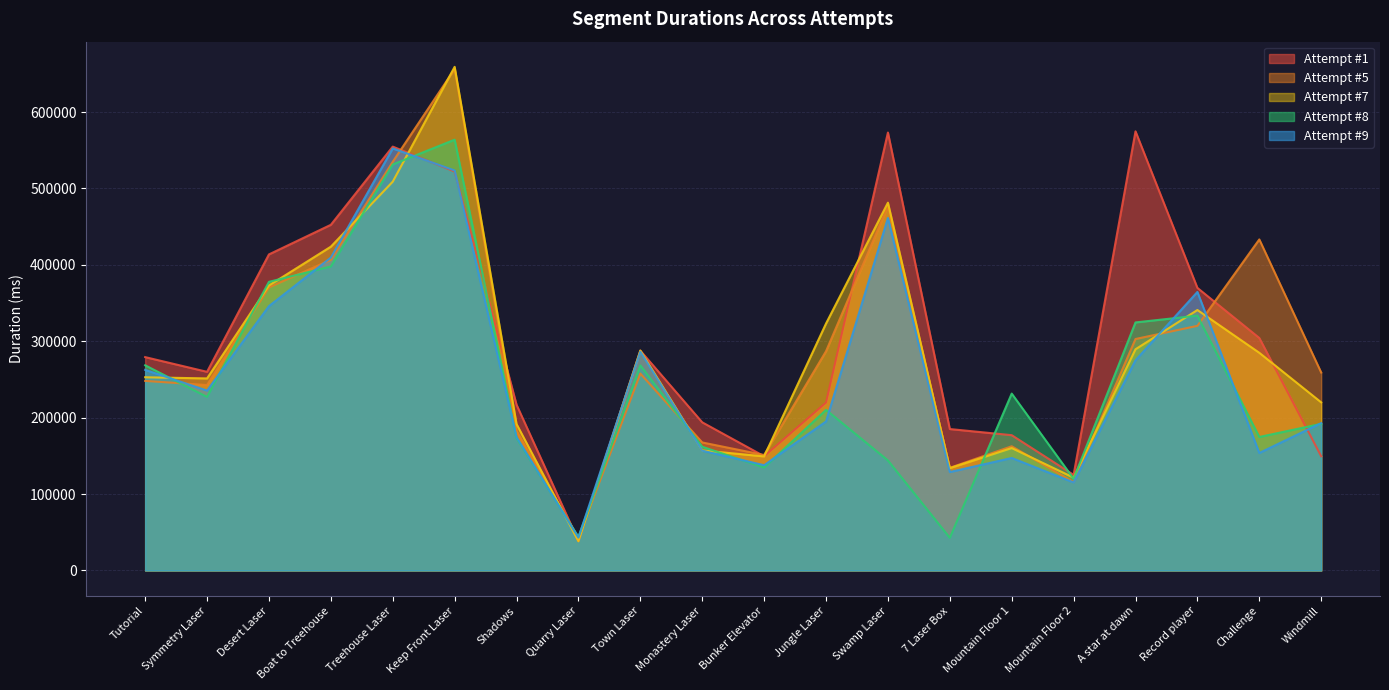

Reading right to left, extract all data points from this chart.

Attempt #1: Windmill=149504	Challenge=304324	Record player=369875	A star at dawn=574780	Mountain Floor 2=125141	Mountain Floor 1=177124	7 Laser Box=185141	Swamp Laser=573218	Jungle Laser=219798	Bunker Elevator=149551	Monastery Laser=193931	Town Laser=287736	Quarry Laser=38560	Shadows=216986	Keep Front Laser=522174	Treehouse Laser=554807	Boat to Treehouse=452455	Desert Laser=413707	Symmetry Laser=260024	Tutorial=279288
Attempt #5: Windmill=259099	Challenge=433313	Record player=320225	A star at dawn=302974	Mountain Floor 2=115634	Mountain Floor 1=162617	7 Laser Box=134382	Swamp Laser=476718	Jungle Laser=286937	Bunker Elevator=151140	Monastery Laser=167575	Town Laser=257779	Quarry Laser=42644	Shadows=182558	Keep Front Laser=656330	Treehouse Laser=534934	Boat to Treehouse=406659	Desert Laser=370513	Symmetry Laser=242720	Tutorial=248172
Attempt #7: Windmill=220054	Challenge=284937	Record player=340947	A star at dawn=289550	Mountain Floor 2=121532	Mountain Floor 1=160268	7 Laser Box=133978	Swamp Laser=481429	Jungle Laser=323218	Bunker Elevator=149314	Monastery Laser=157197	Town Laser=287912	Quarry Laser=38262	Shadows=191710	Keep Front Laser=659198	Treehouse Laser=508918	Boat to Treehouse=423813	Desert Laser=372986	Symmetry Laser=251383	Tutorial=252910
Attempt #8: Windmill=191973	Challenge=174750	Record player=333569	A star at dawn=324676	Mountain Floor 2=120033	Mountain Floor 1=231534	7 Laser Box=42762	Swamp Laser=144057	Jungle Laser=210237	Bunker Elevator=134778	Monastery Laser=161983	Town Laser=268402	Quarry Laser=43884	Shadows=173403	Keep Front Laser=563860	Treehouse Laser=531369	Boat to Treehouse=397900	Desert Laser=377800	Symmetry Laser=227190	Tutorial=268572
Attempt #9: Windmill=192886	Challenge=153823	Record player=364584	A star at dawn=275191	Mountain Floor 2=115279	Mountain Floor 1=147274	7 Laser Box=128872	Swamp Laser=461352	Jungle Laser=195077	Bunker Elevator=137806	Monastery Laser=156865	Town Laser=286371	Quarry Laser=43029	Shadows=174468	Keep Front Laser=523566	Treehouse Laser=552403	Boat to Treehouse=409554	Desert Laser=346050	Symmetry Laser=235491	Tutorial=262564